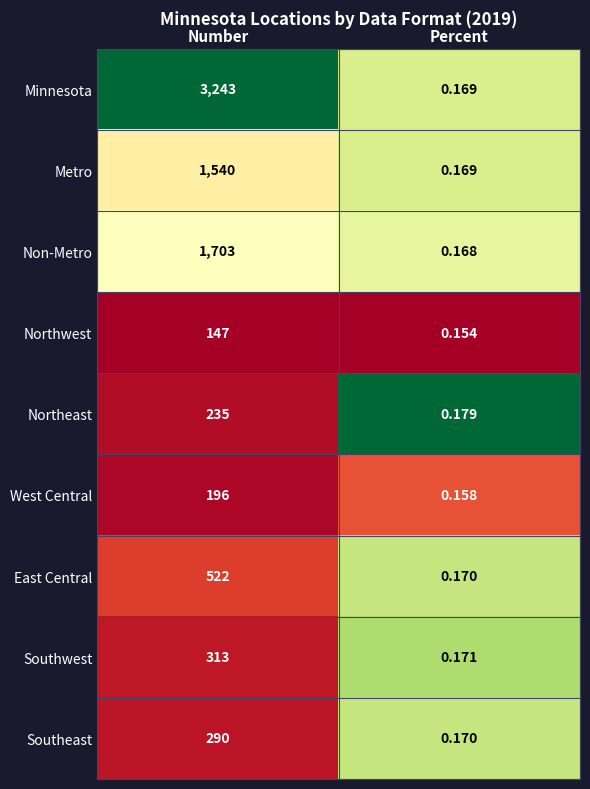

At which category is the sum across all series the highest?

Number